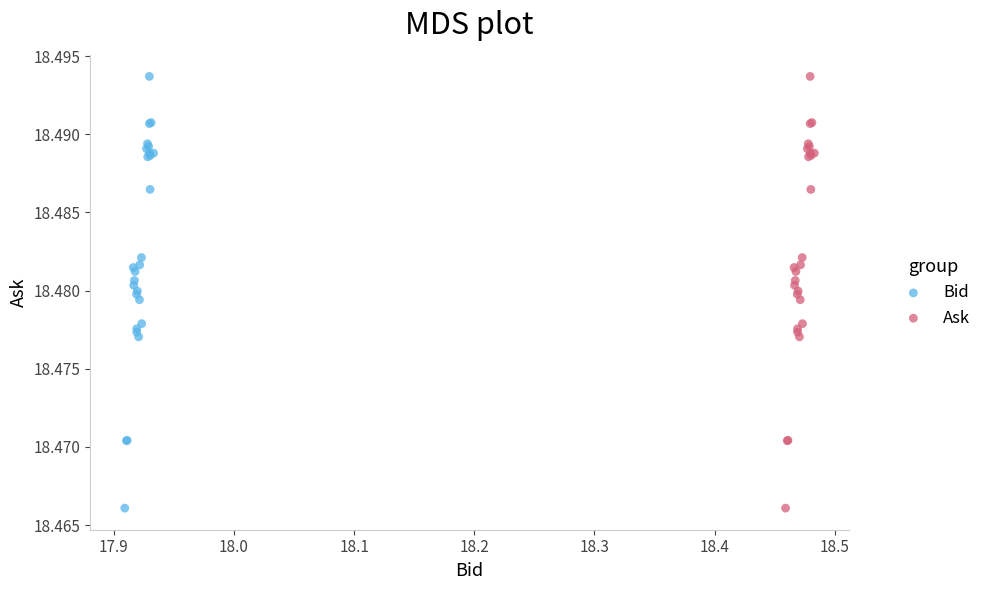

What are all the series names shown in the legend?

Bid, Ask